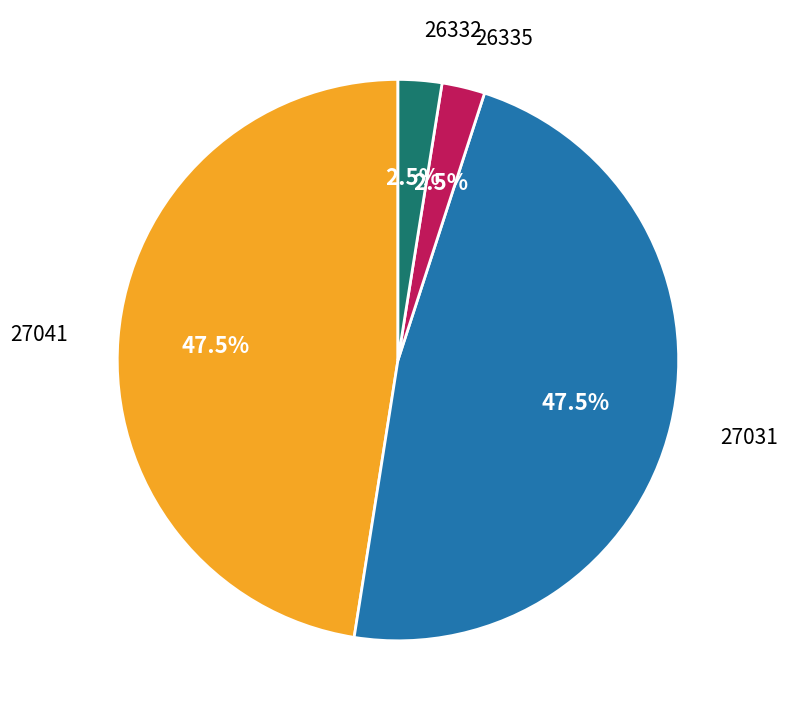

How many segments does this pie chart have?

4